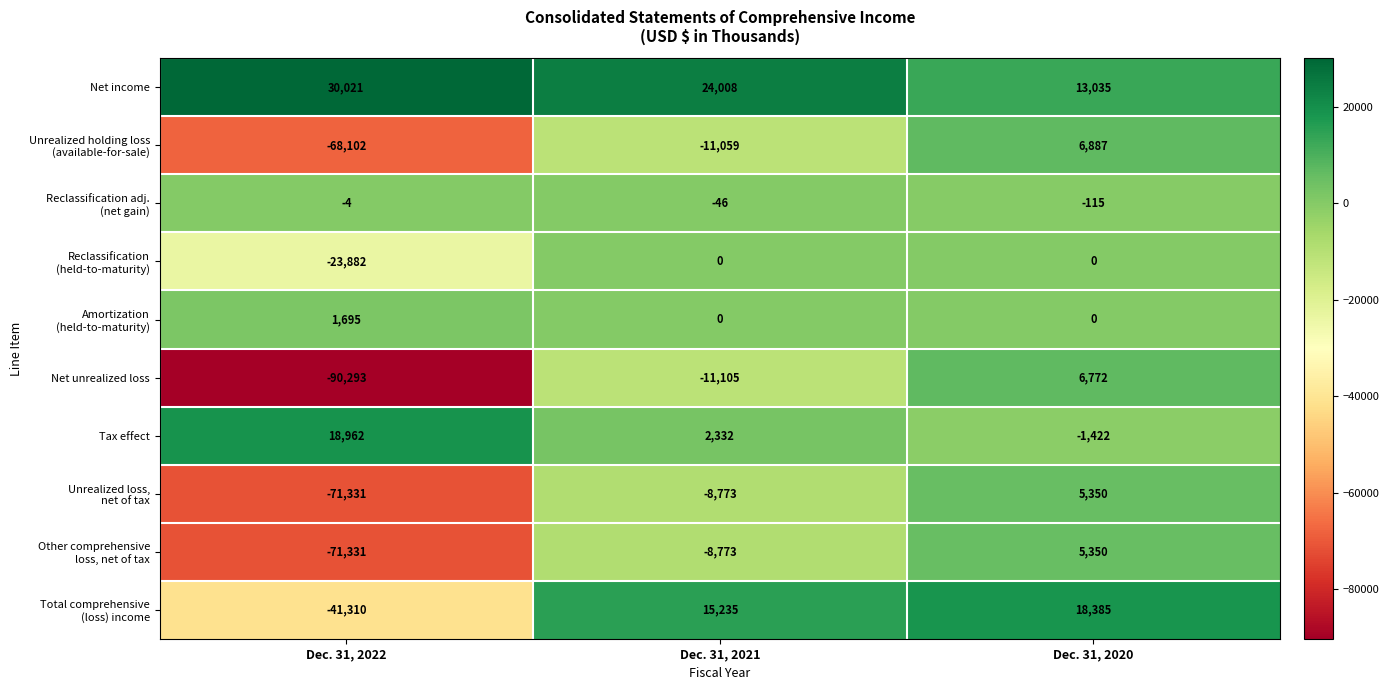

What is the average value of the Net unrealized loss series?

-31542